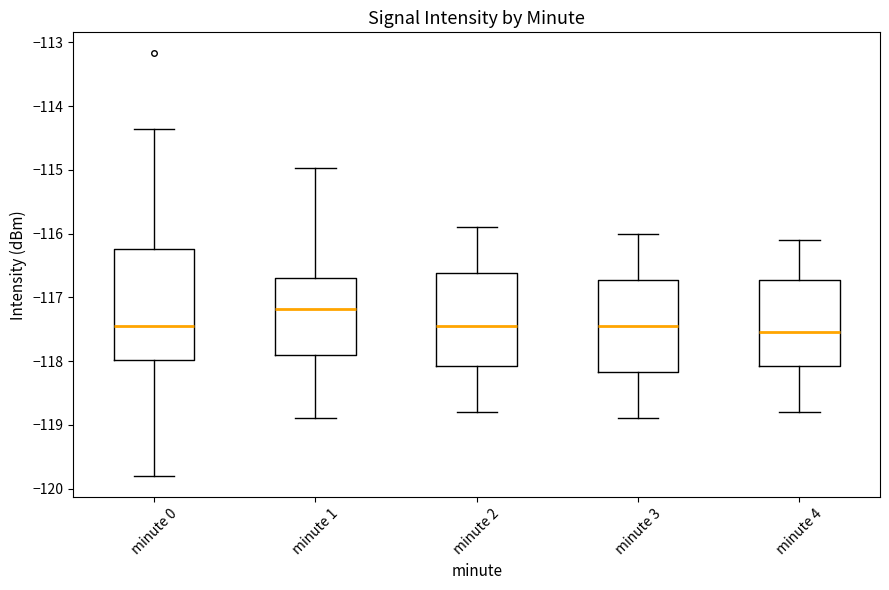

Reading left to right, read every box against the y-axis: the position of its median line, the range the box covers, and the ends of its whiskers. The values are not printed on the chart, so give them approximately, as read against the axis.

minute 0: median -117.5, box -118.0 to -116.2, whiskers -119.8 to -114.4
minute 1: median -117.2, box -117.9 to -116.7, whiskers -118.9 to -115.0
minute 2: median -117.4, box -118.1 to -116.6, whiskers -118.8 to -115.9
minute 3: median -117.4, box -118.2 to -116.7, whiskers -118.9 to -116.0
minute 4: median -117.5, box -118.1 to -116.7, whiskers -118.8 to -116.1